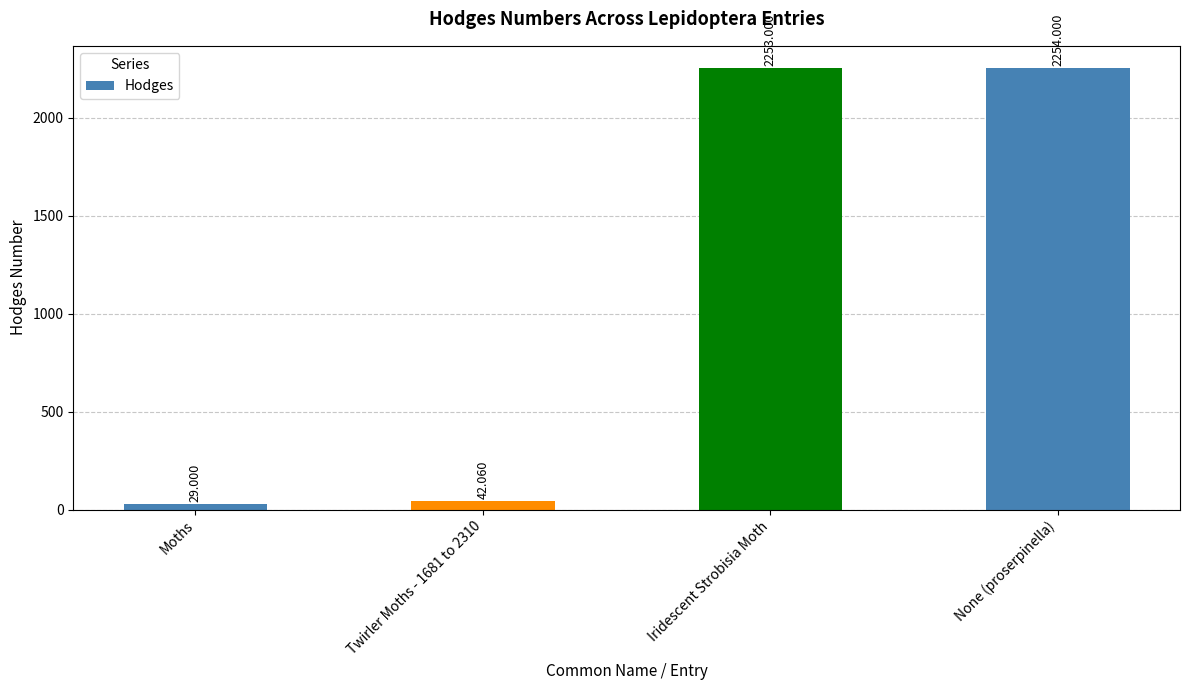

What is the label of the 3rd bar from the left?

Iridescent Strobisia Moth